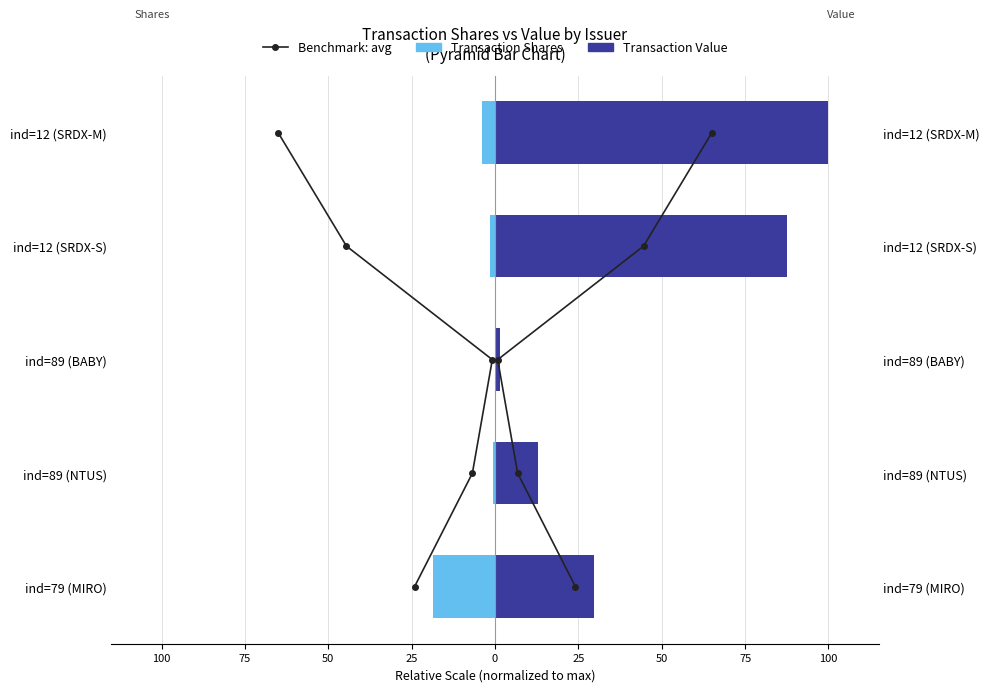

What is the sum of the Transaction Value values at 0 and 100?

129.7